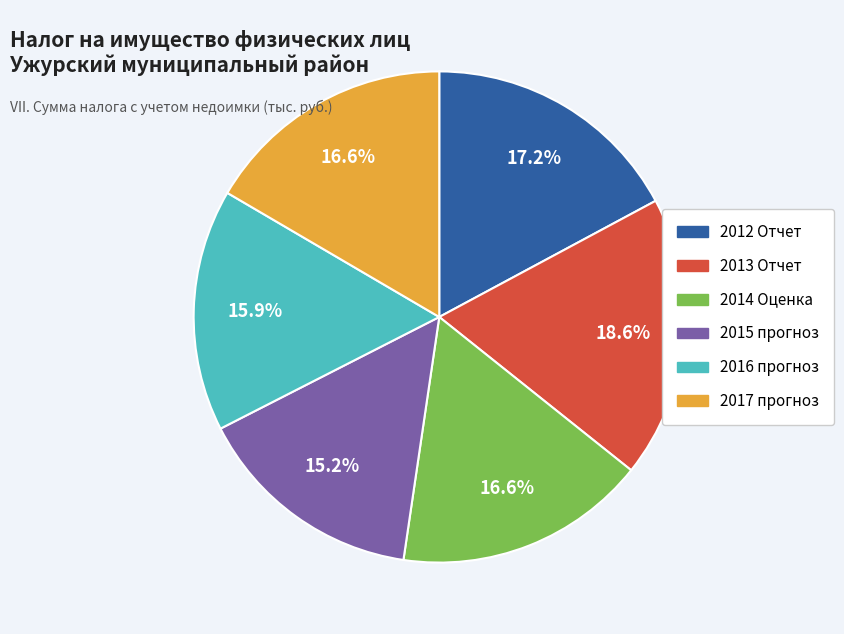

Is the sum of 2012 Отчет and 2015 прогноз greater than half?

No